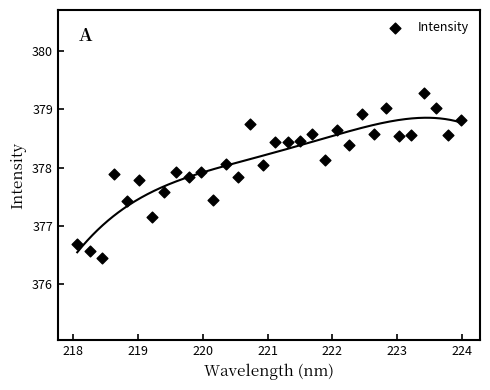

What is the range of X values (max minus min)?

5.9